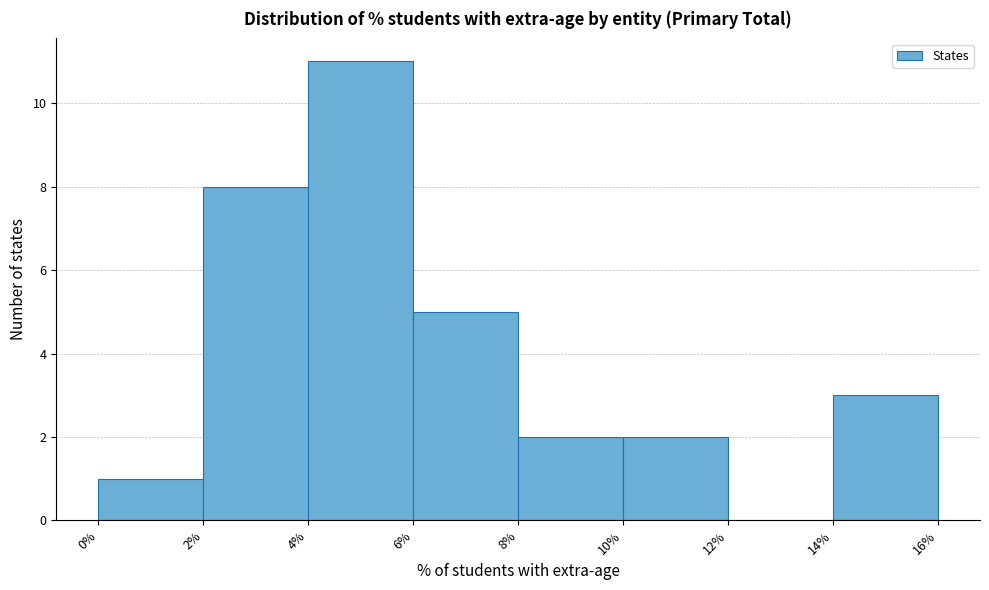

Reading left to right, list every bar in this chart as the range it spans on the x-axis followed by its height. The values are not printed on the chart, so give them approximately, as read against the axis.

0% to 2%: 1
2% to 4%: 8
4% to 6%: 11
6% to 8%: 5
8% to 10%: 2
10% to 12%: 2
12% to 14%: 0
14% to 16%: 3